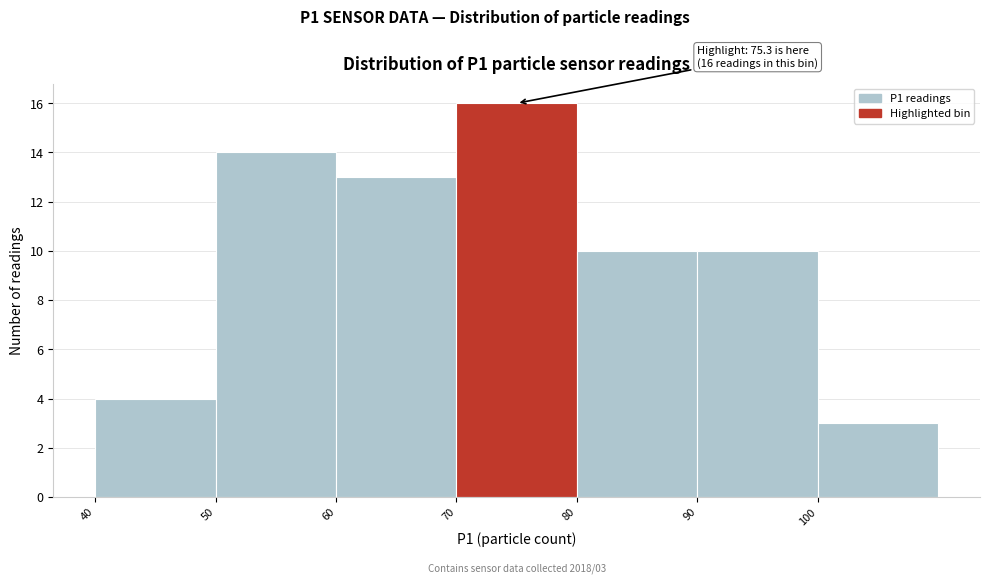

Over which range of the x-axis is the bar tallest?

70 to 80